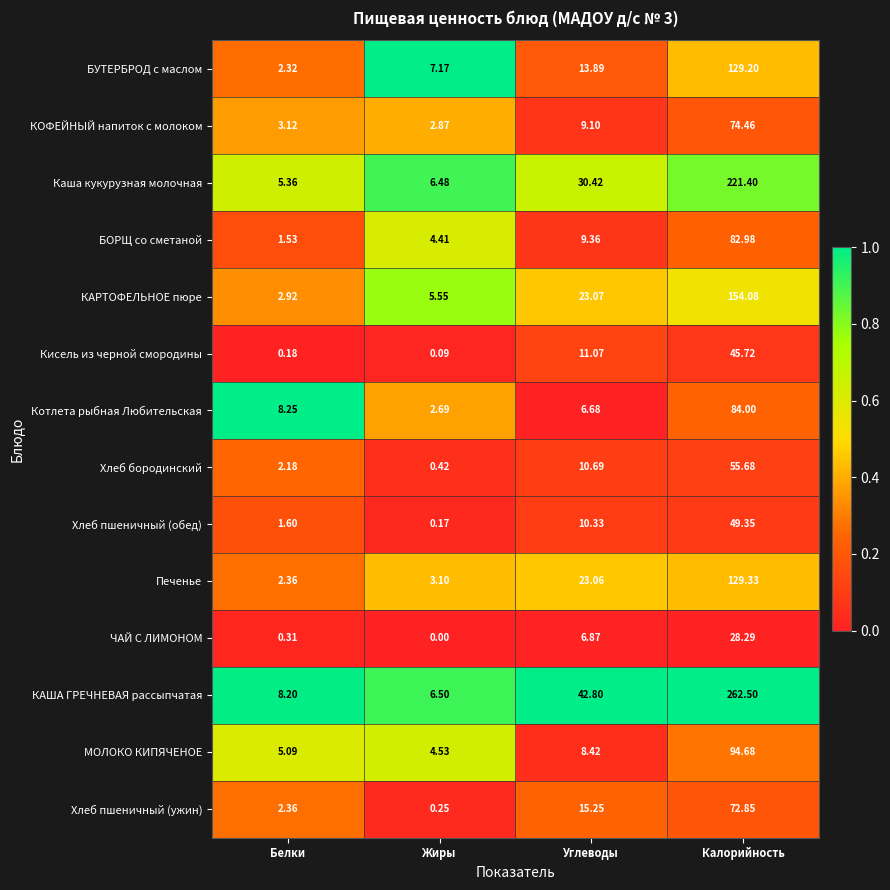

Which category has the lowest value across all series?

Жиры